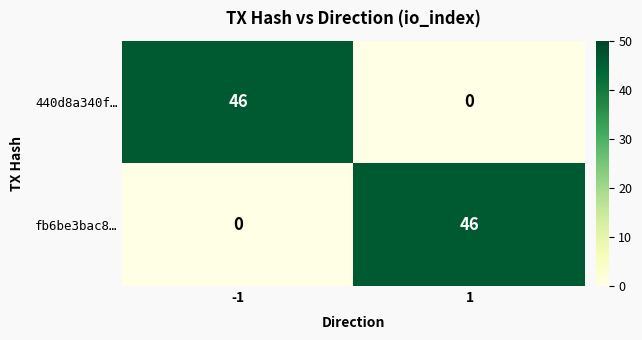

Rank the categories by 440d8a340f… value from highest to lowest.

-1, 1